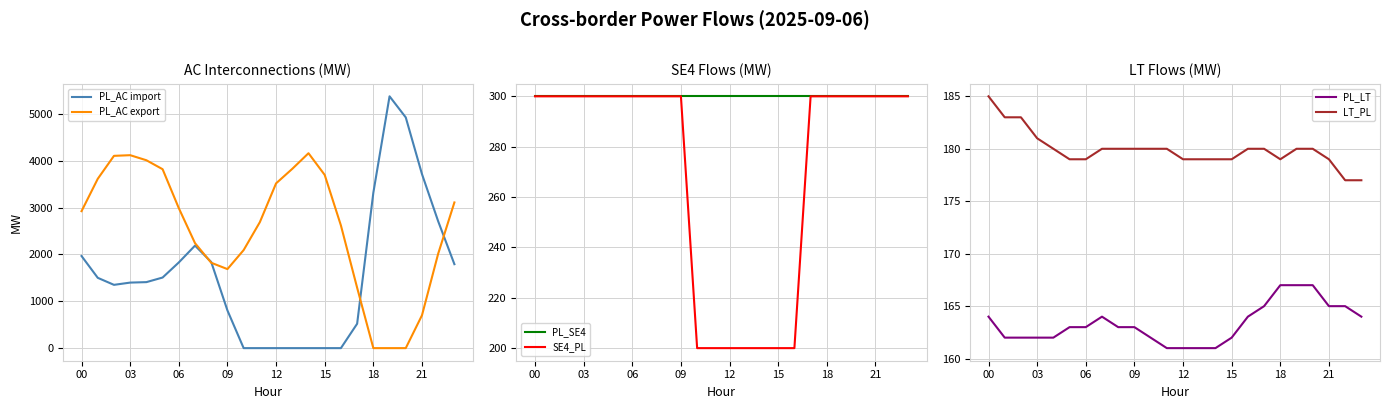

What is the highest value of the PL_AC import series?

5372